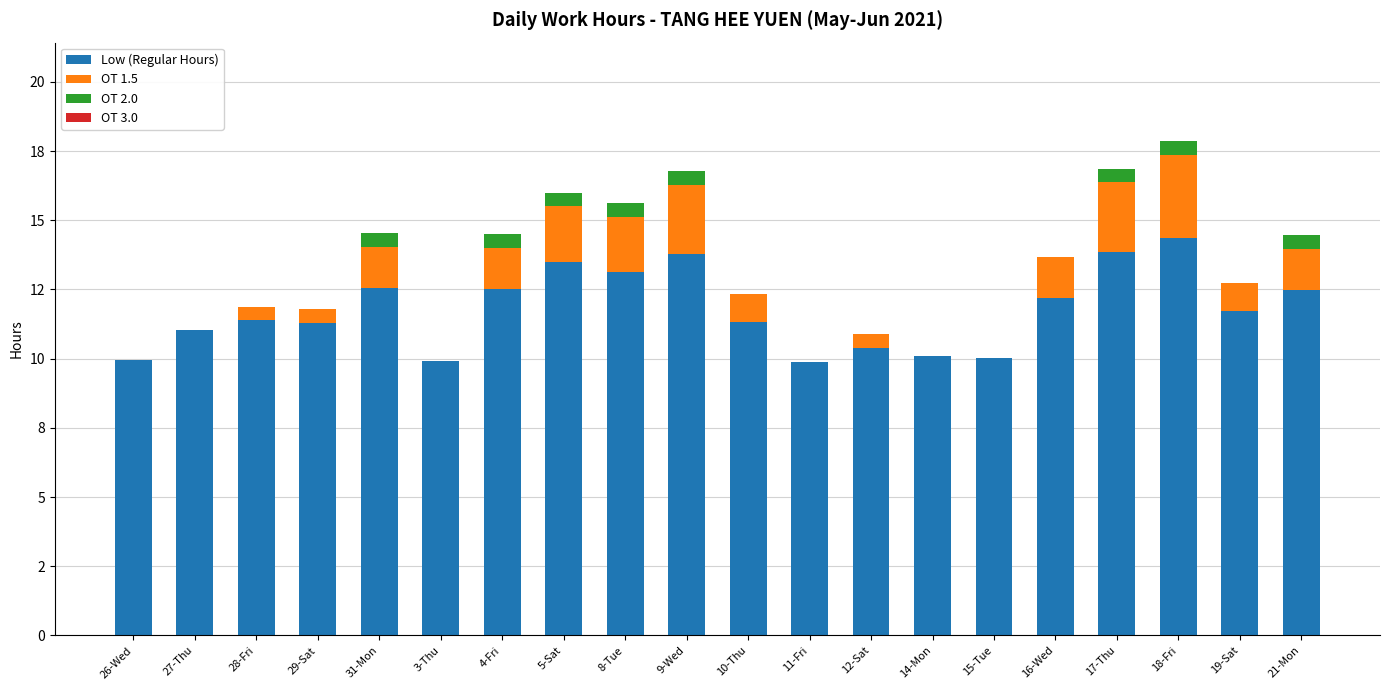

Does the chart contain stacked bars?

Yes